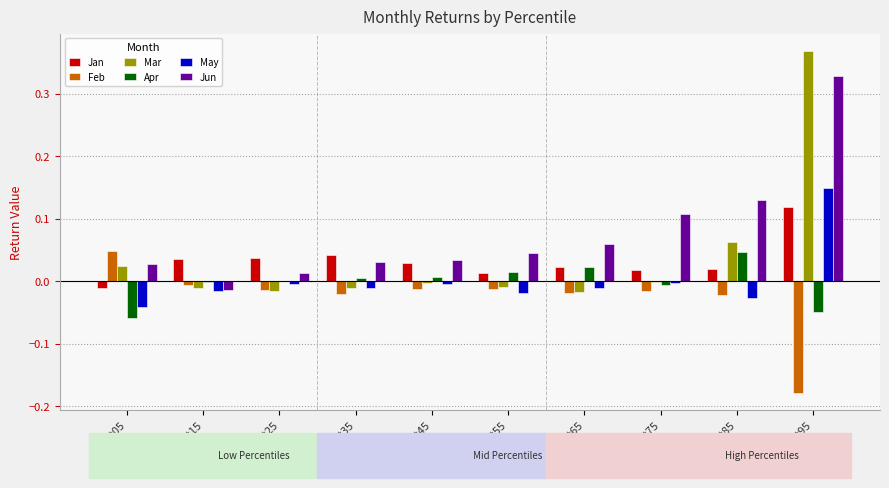

How many categories are shown in the chart?

10